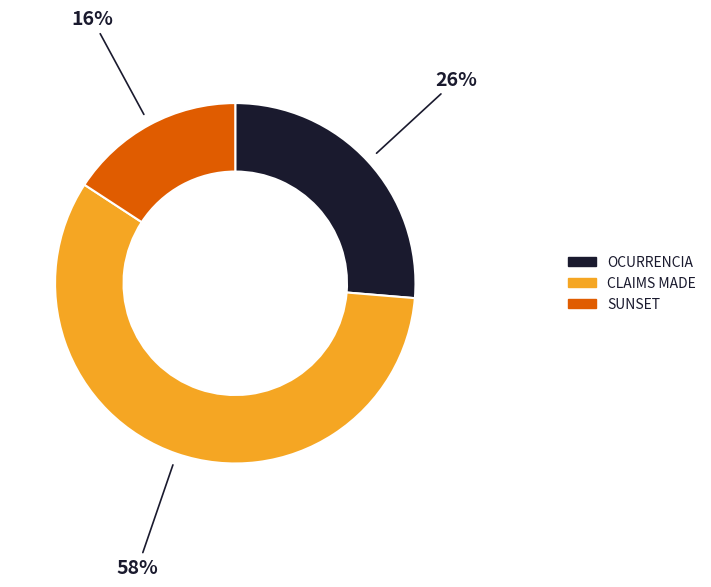

To the nearest percent, what percentage of the pie is CLAIMS MADE?

58%